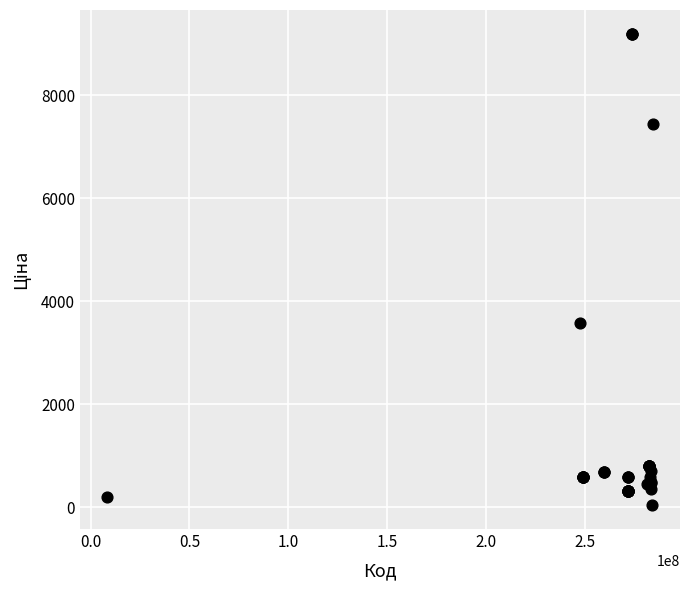

What Y value in the scatter plot is closest to 4614?

3573.6